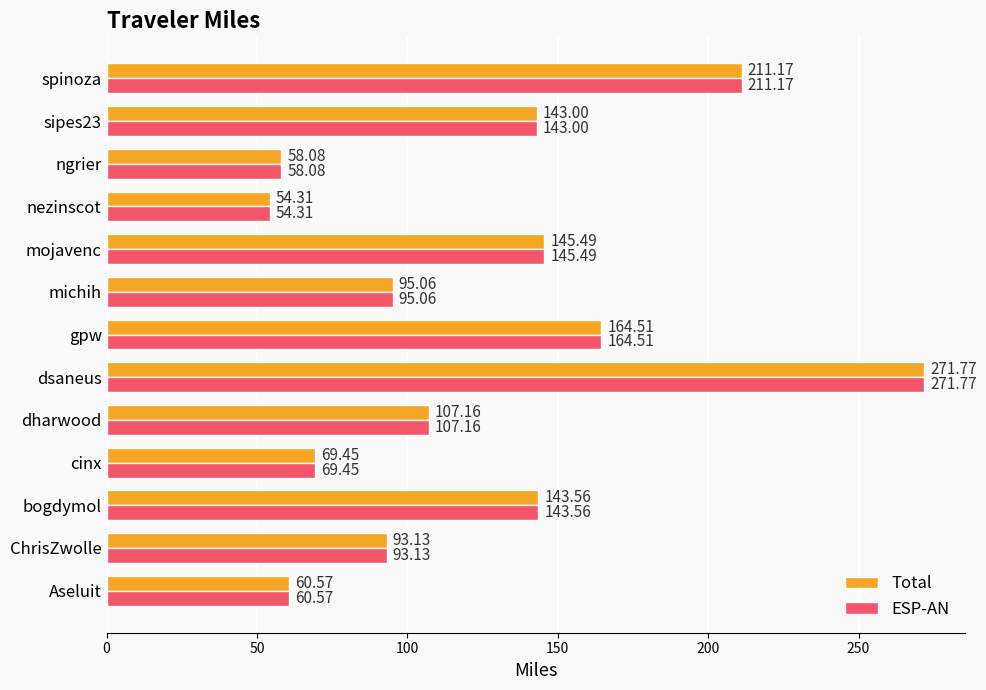

At how many categories does at least one series exceed 88?

9